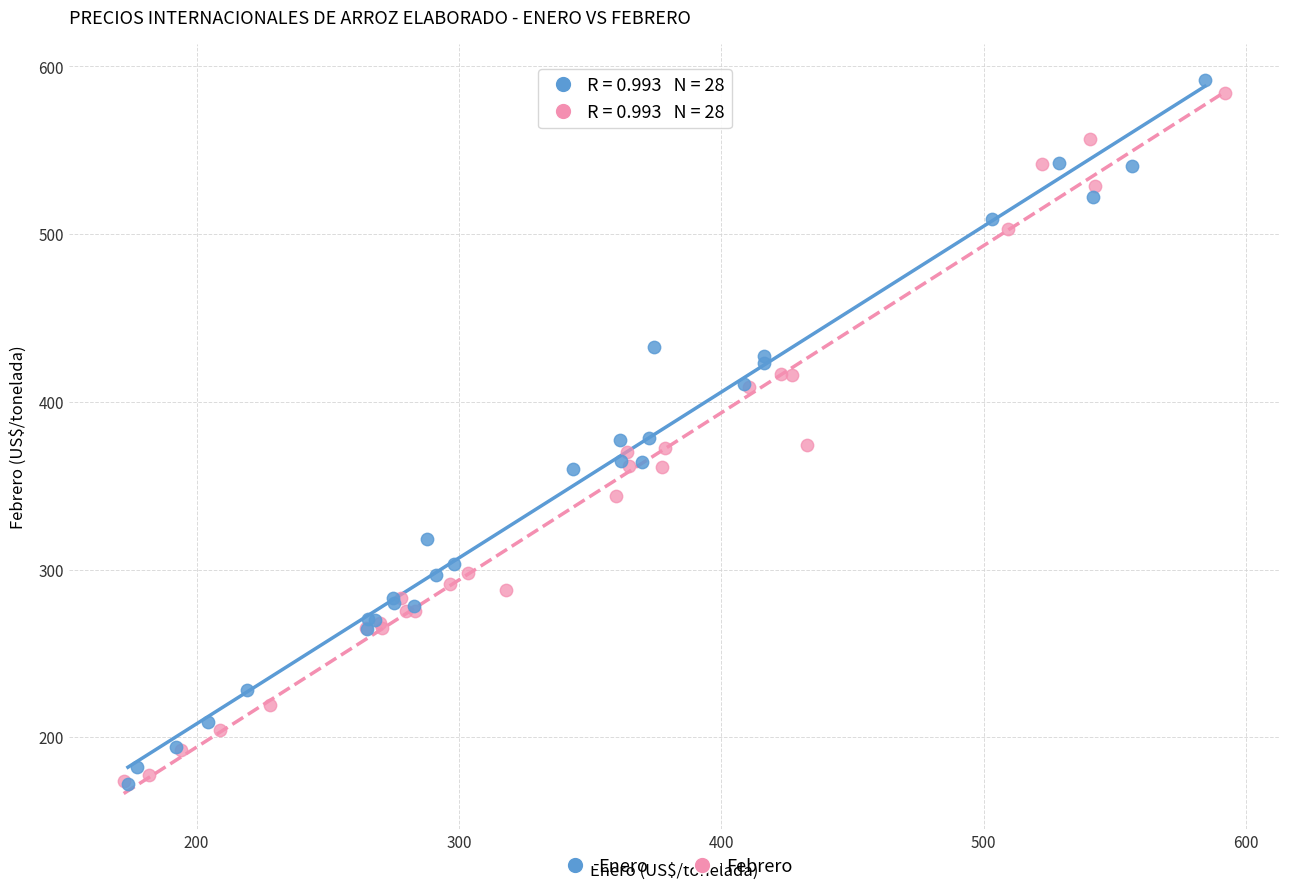

Which series has the largest Y range (max minus min)?

Enero